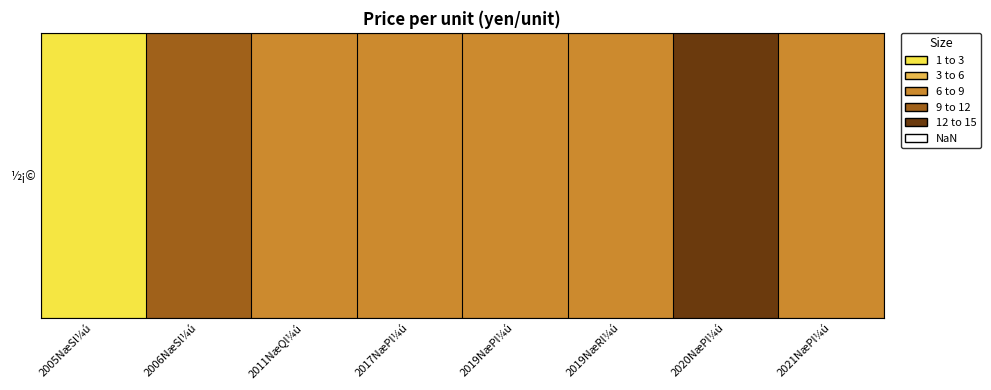

The chart shows a value of 12.1 at 2020NæPl¼ú. True or false?

True